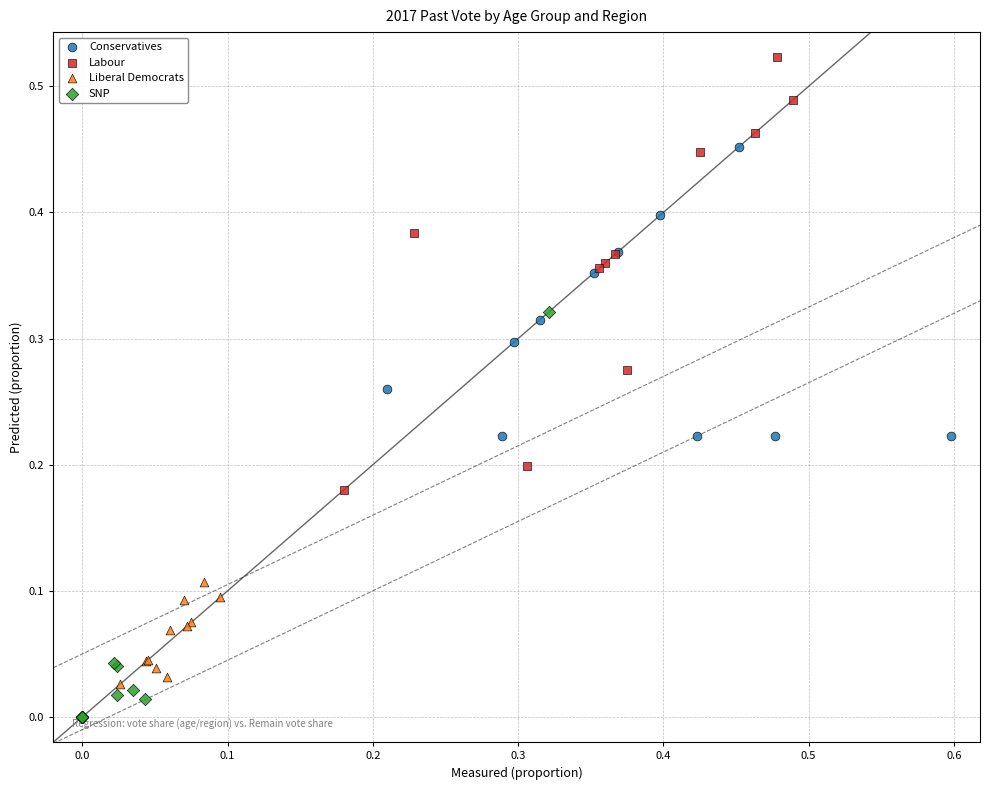

Which series reaches the minimum Y coordinate?

SNP